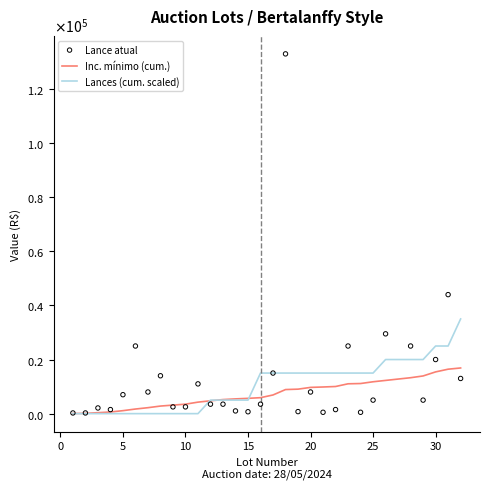

Which series contains the lowest Y value?

Lances (cum. scaled)